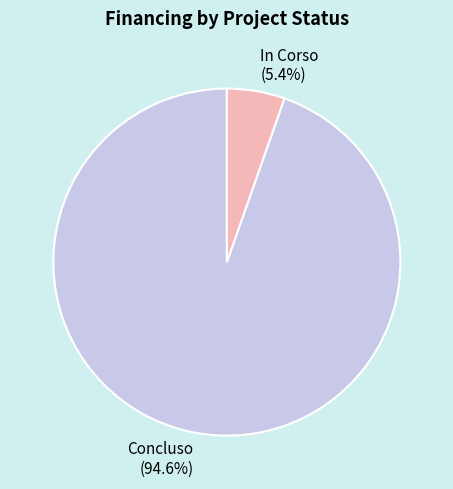

What is the total percentage of In Corso (5.4%) and Concluso (94.6%)?

100.0%